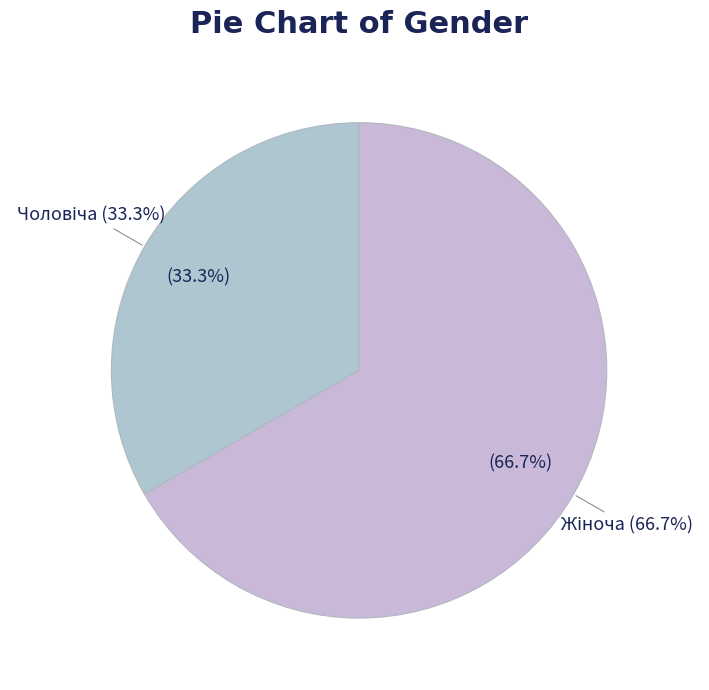

Does Жіноча represent more than half of the total?

Yes